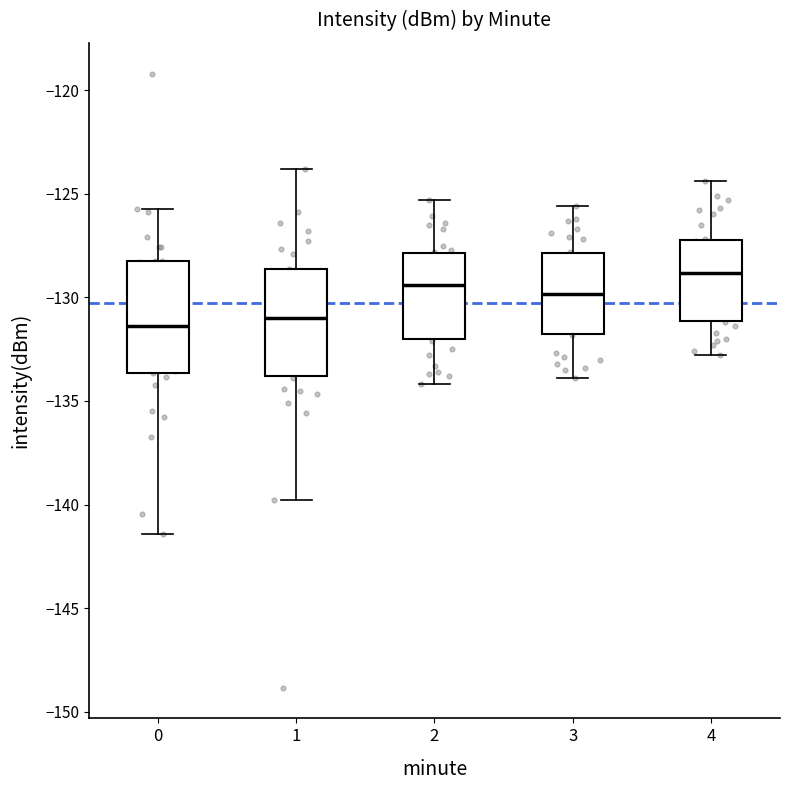

Where does the upper whisker of the box at x = 3 end on the y-axis? The values are not printed on the chart, so give them approximately, as read against the axis.

-125.5